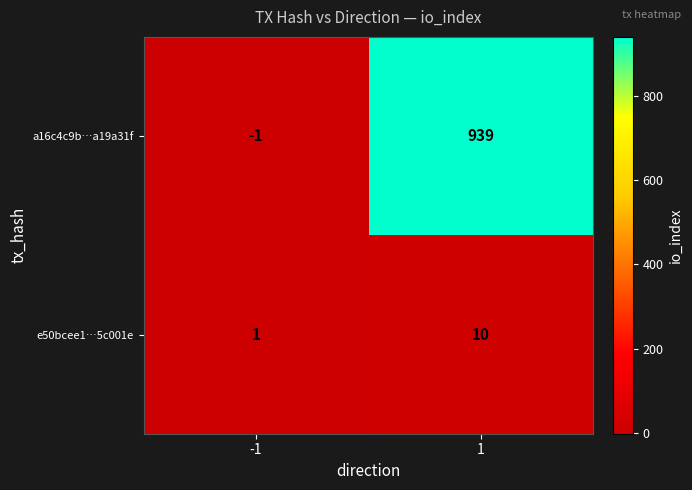

Count the number of categories in the chart.

2